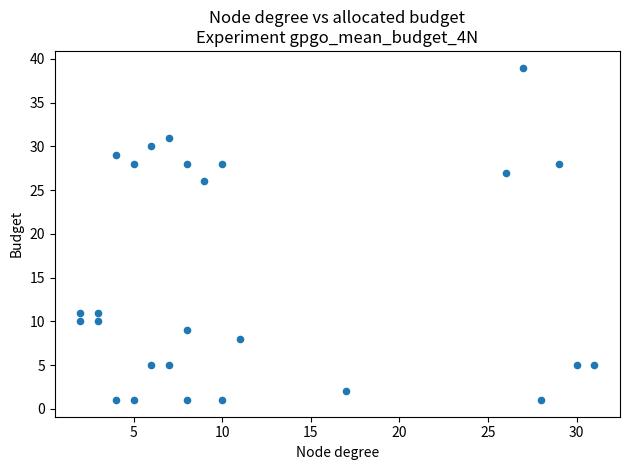

What Y value in the scatter plot is closest to 20?

26